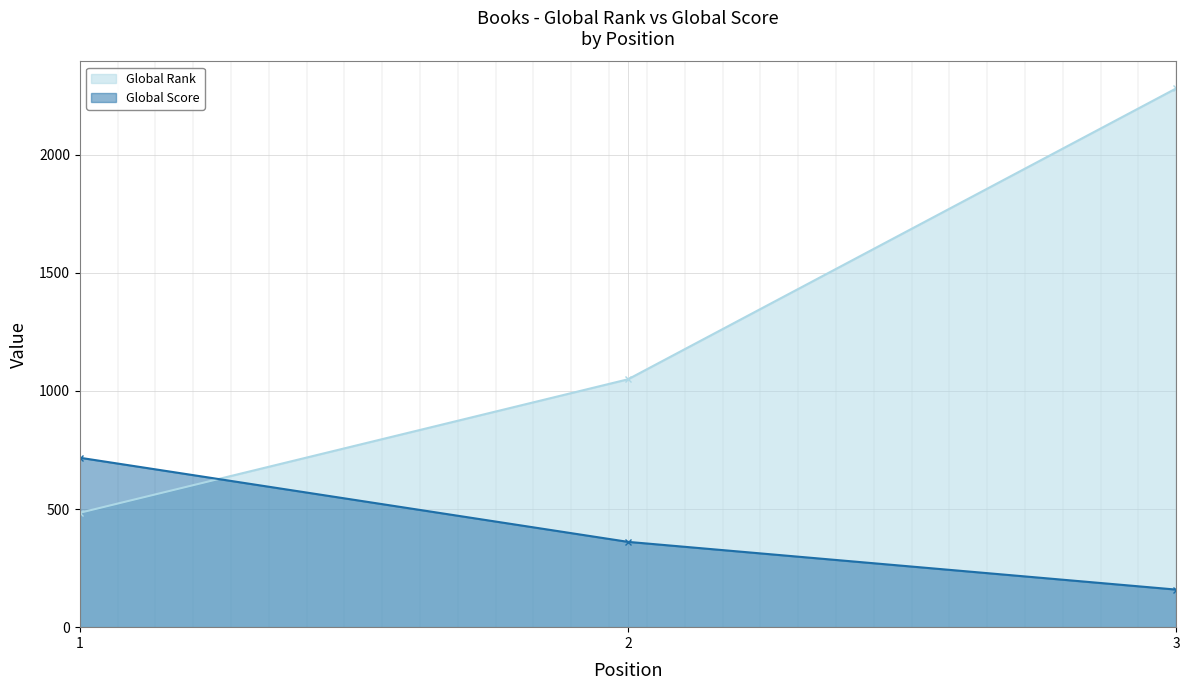

Rank the series by their maximum value, from highest to lowest.

Global Rank, Global Score